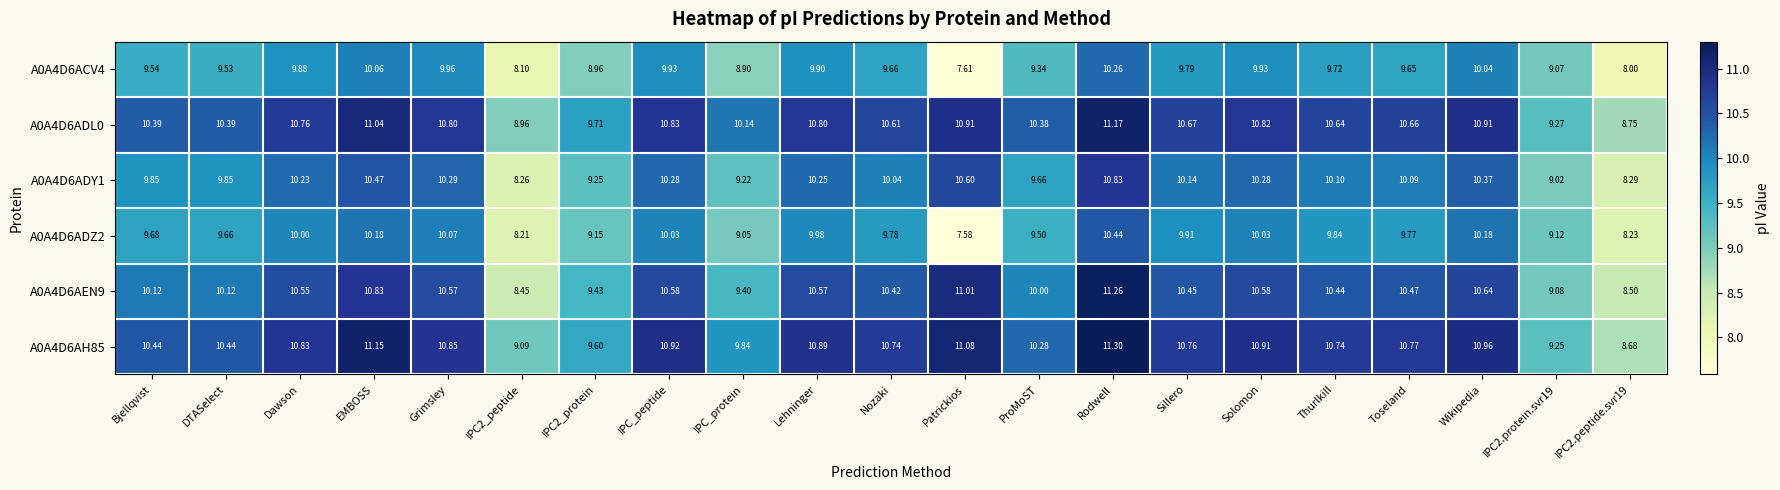

How many data points does each series have?

21